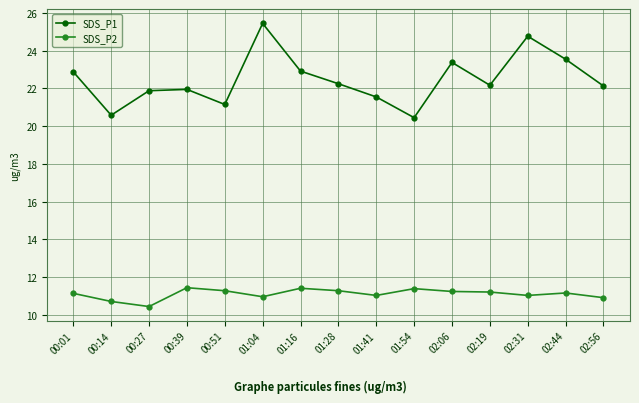

The SDS_P2 series shows 4.2 at 02:44. True or false?

False